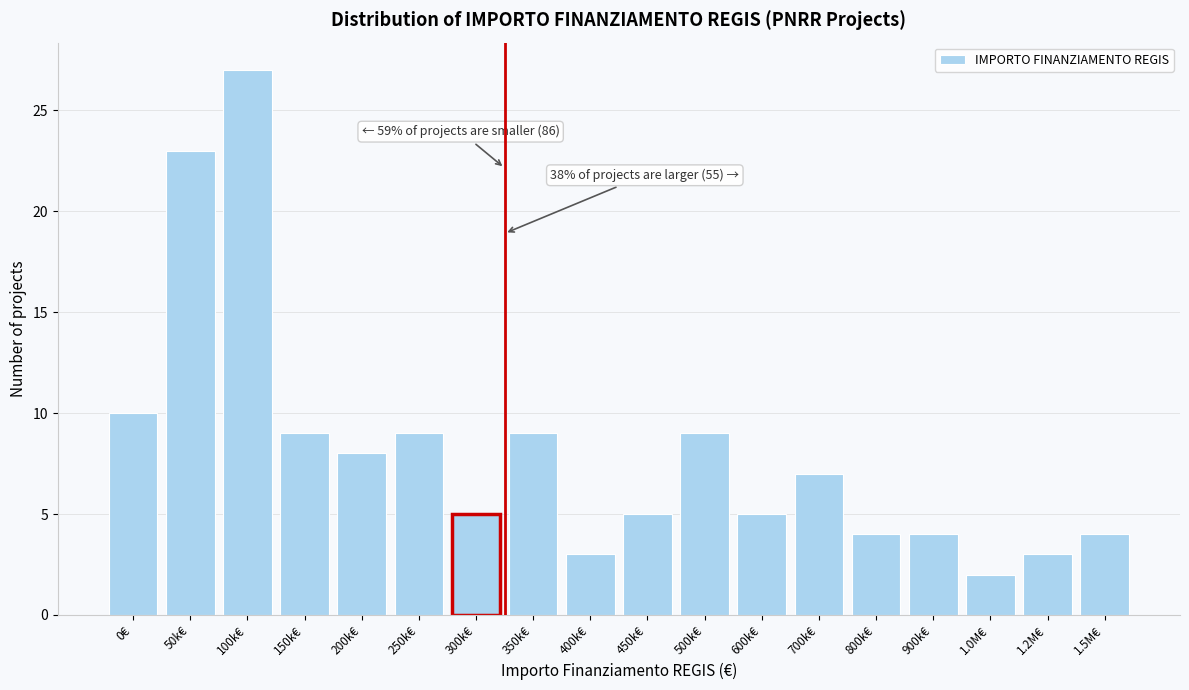

Reading left to right, what are all the values shown in this chart?

0€=10	50k€=23	100k€=27	150k€=9	200k€=8	250k€=9	300k€=5	350k€=9	400k€=3	450k€=5	500k€=9	600k€=5	700k€=7	800k€=4	900k€=4	1.0M€=2	1.2M€=3	1.5M€=4